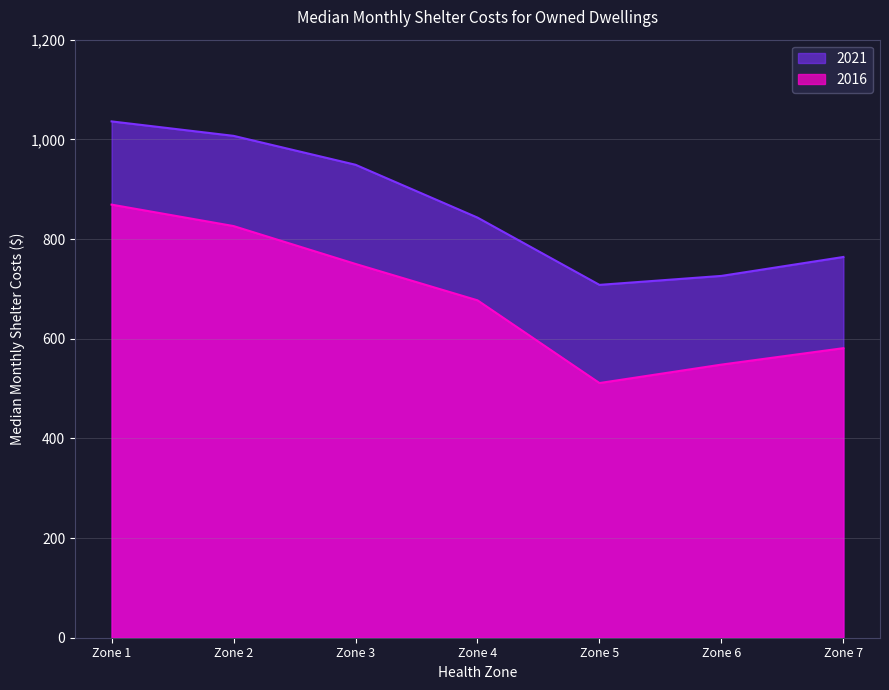

The value of 2016 at Zone 4 is 365. True or false?

False